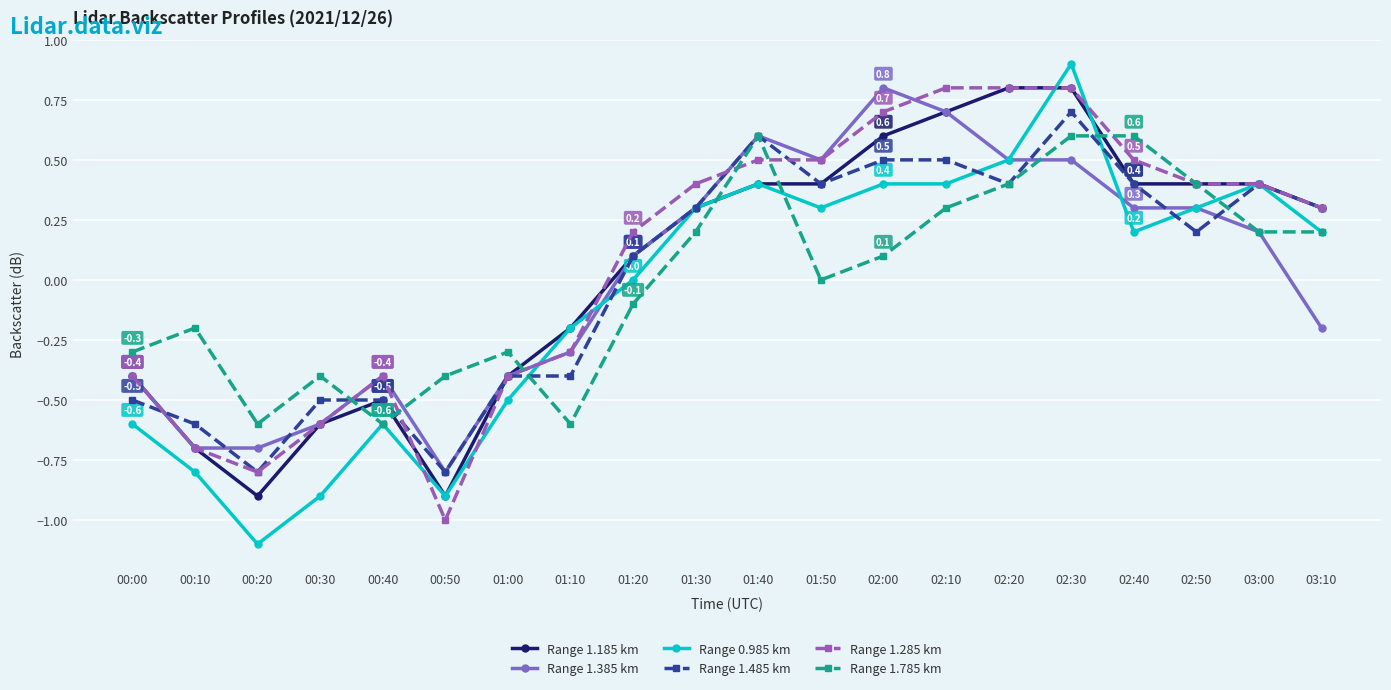

What is the spread (max minus min) of values at 00:20?

0.5